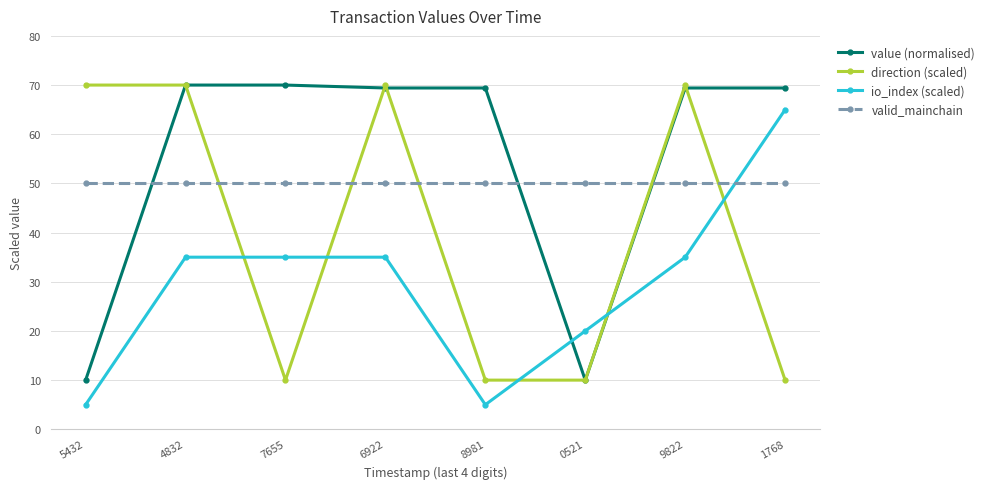

How many io_index (scaled) values are between 20 and 35?

5